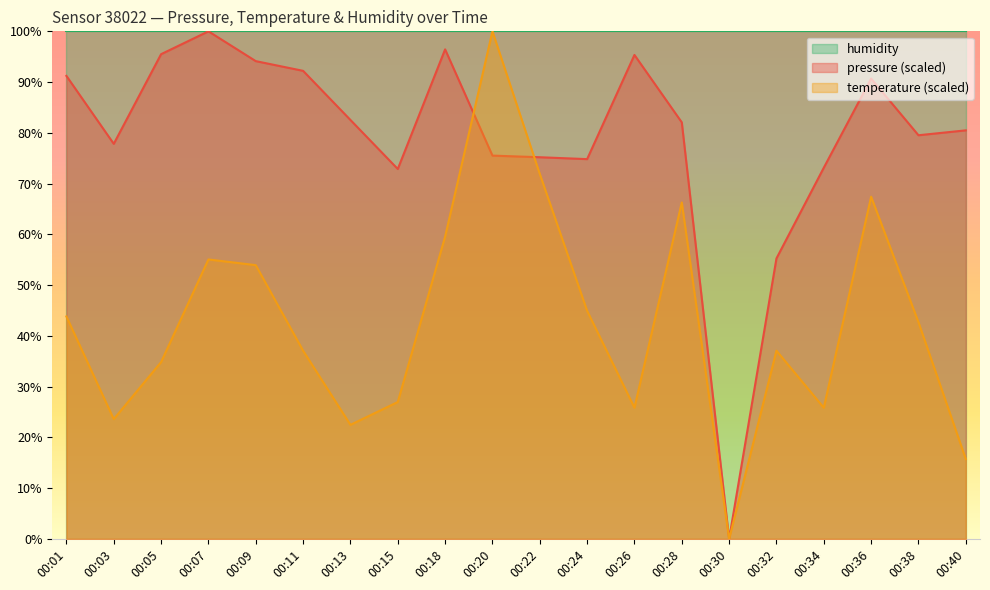

Which series has the largest range (max minus min)?

pressure